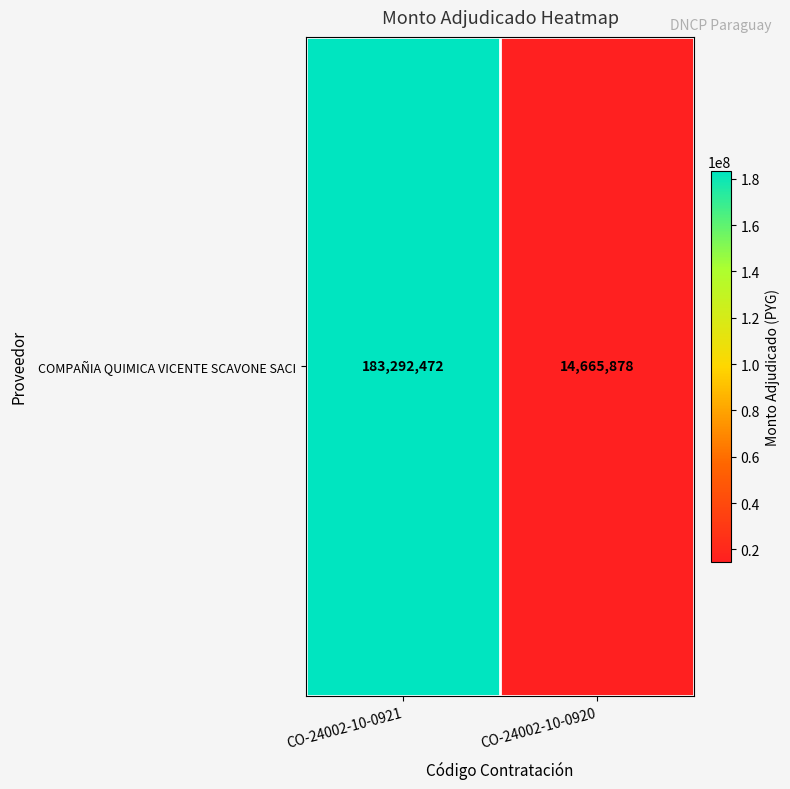

Which label corresponds to the smallest value in the chart?

CO-24002-10-0920